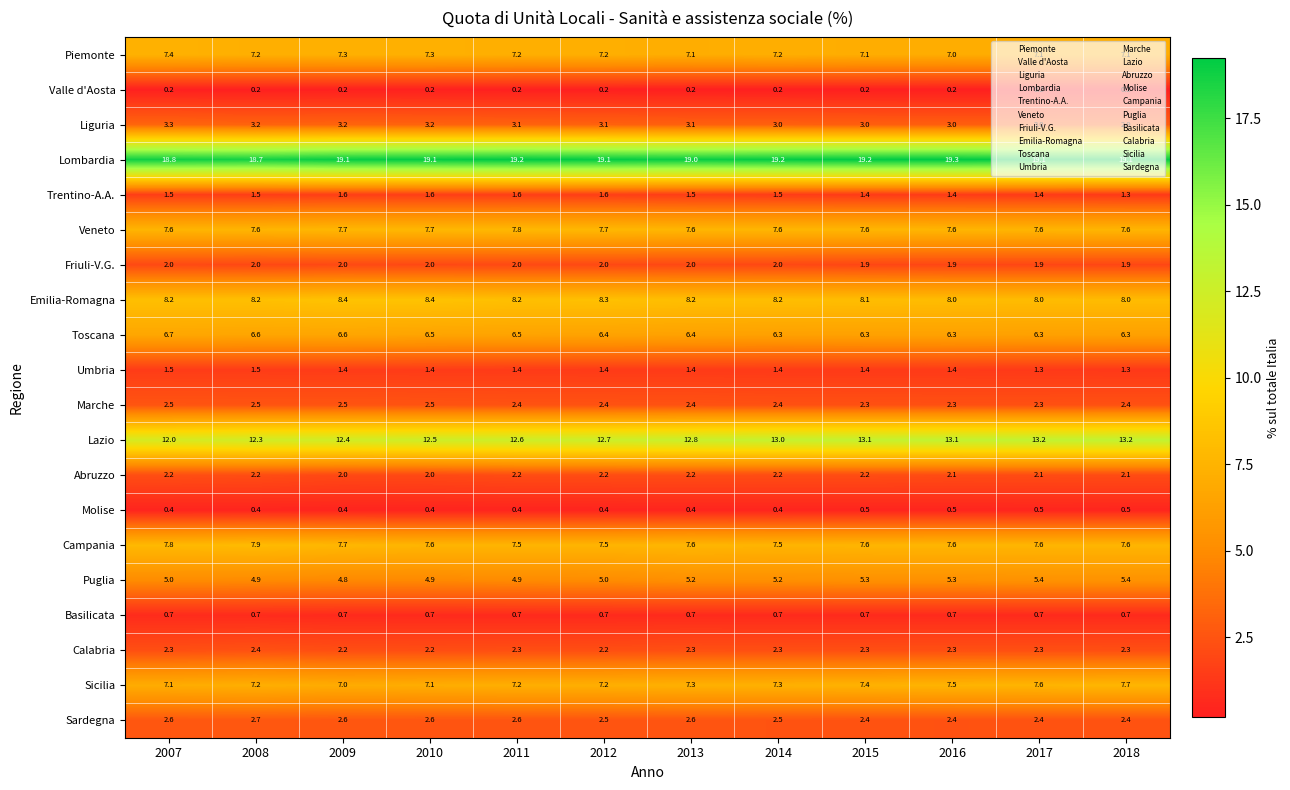

What is the difference between the highest and lowest values at 2007?

18.6